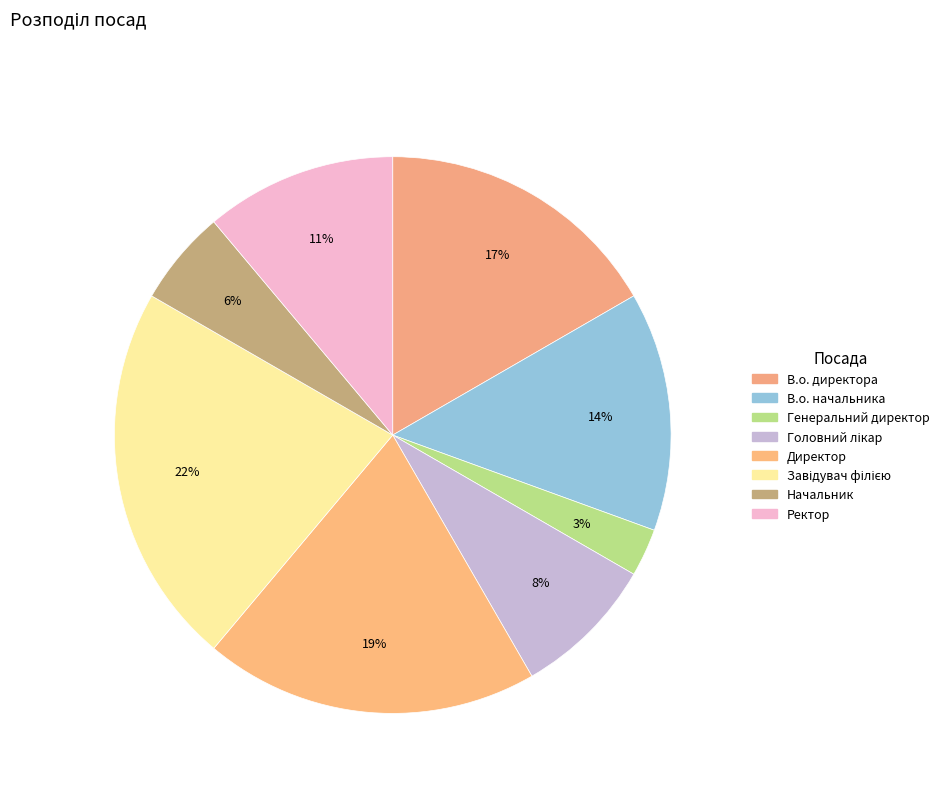

What is the largest slice in the pie chart?

Завідувач філією